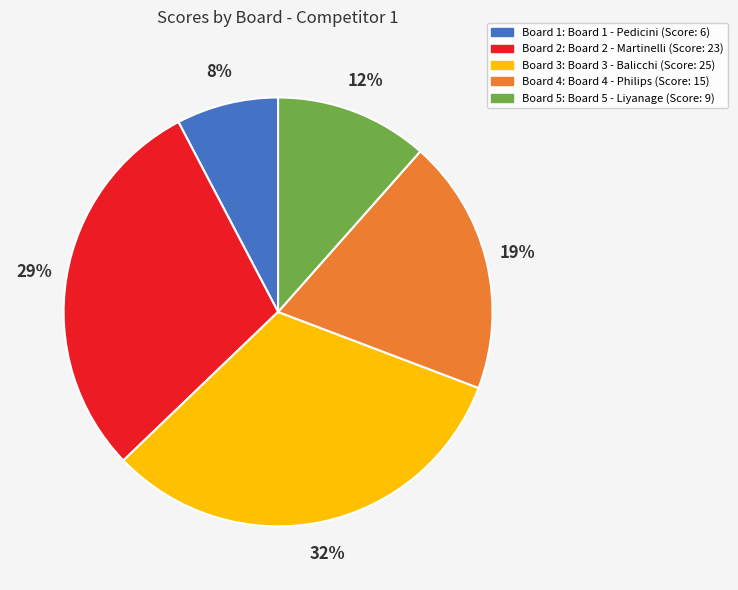

To the nearest percent, what is the difference between the largest and smallest slice percentages?

24%